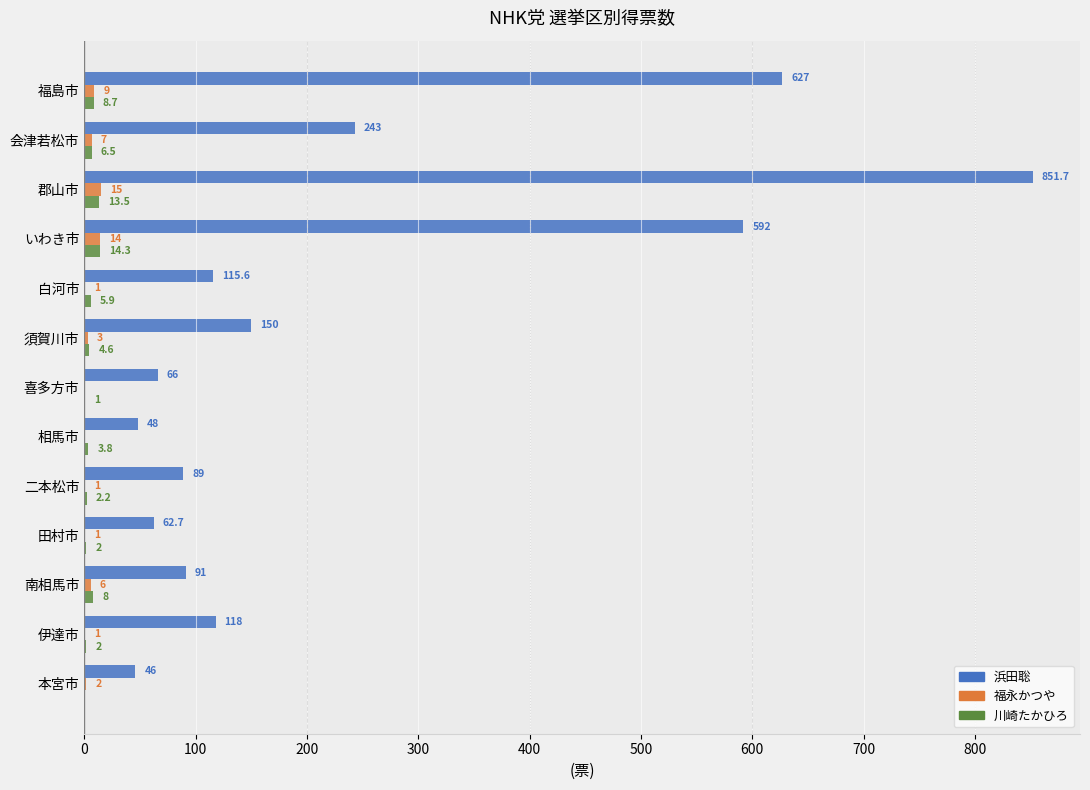

At which category is the sum across all series the highest?

郡山市